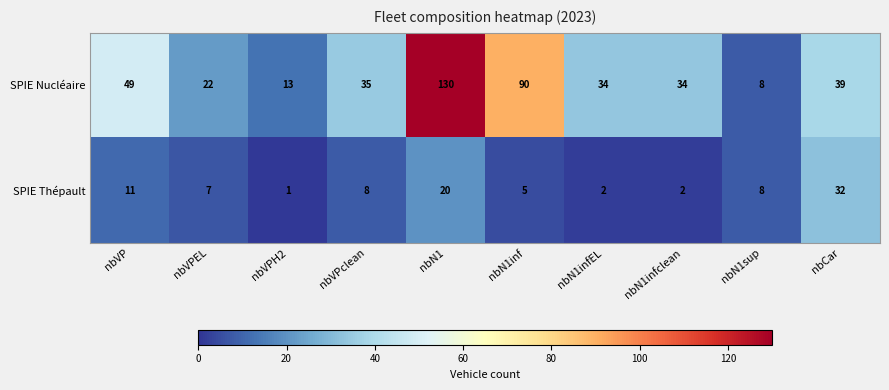

Reading left to right, extract all data points from this chart.

SPIE Nucléaire: 49	22	13	35	130	90	34	34	8	39
SPIE Thépault: 11	7	1	8	20	5	2	2	8	32